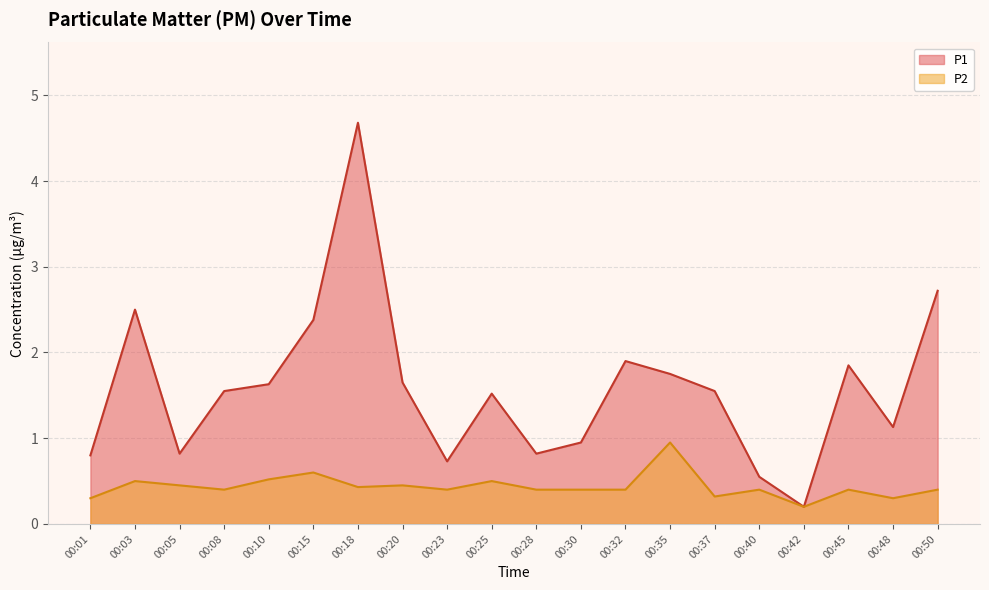

True or false: P1 and P2 cross at least once.

False